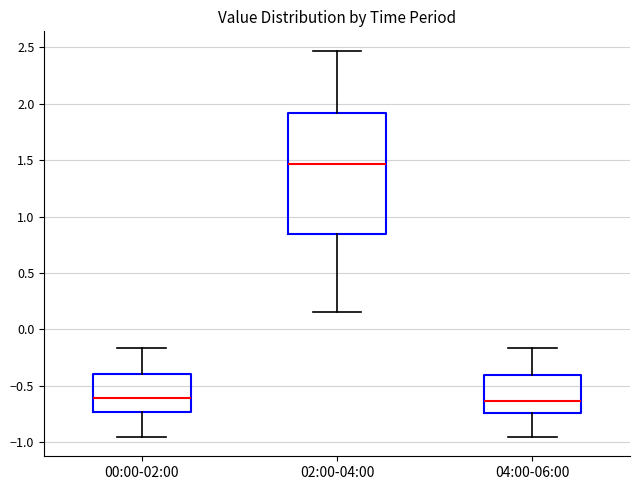

Reading left to right, transcribe this box plot: for each box, give where its median line is, the range the box spans, and where its two whiskers end, as read against the y-axis. The values are not printed on the chart, so give them approximately, as read against the axis.

00:00-02:00: median -0.60, box -0.75 to -0.40, whiskers -0.95 to -0.15
02:00-04:00: median 1.45, box 0.85 to 1.90, whiskers 0.15 to 2.45
04:00-06:00: median -0.65, box -0.75 to -0.40, whiskers -0.95 to -0.15